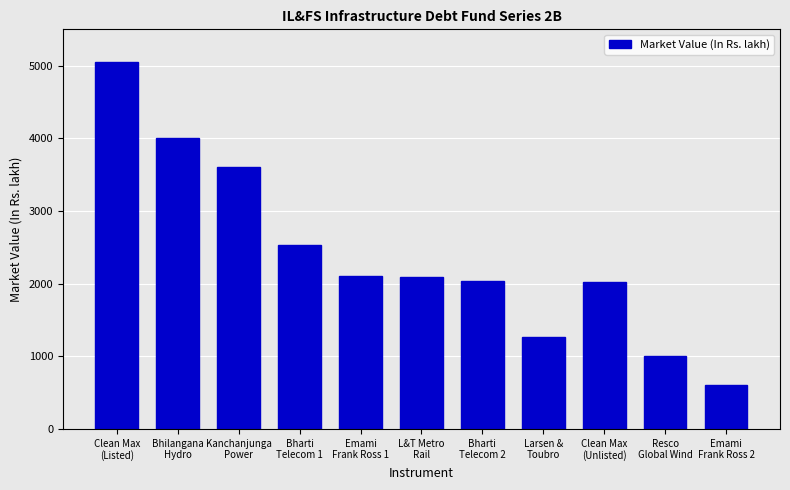

What is the smallest value displayed?

600.0